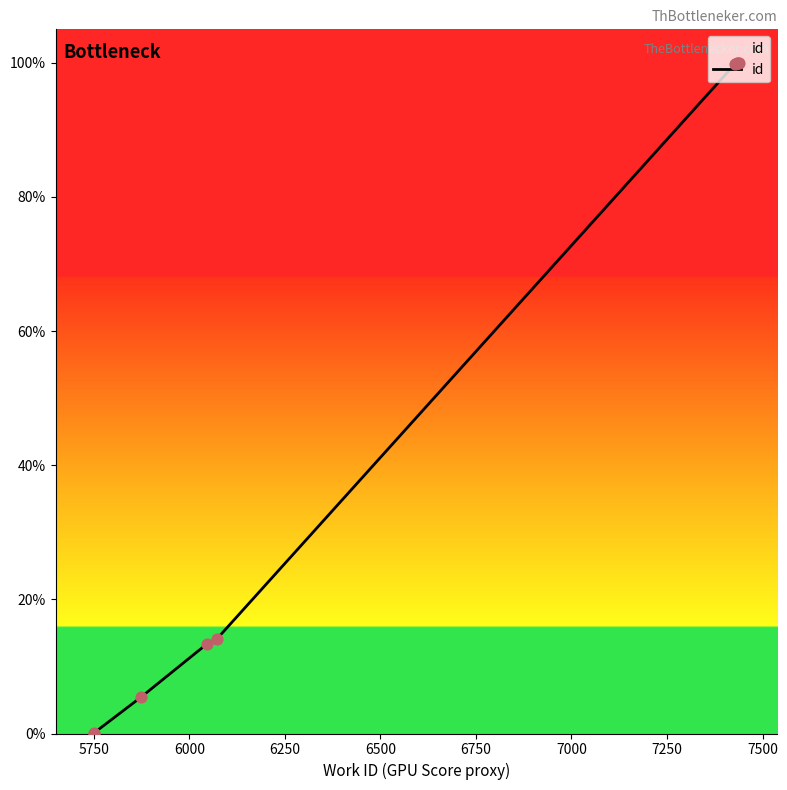

Which has a higher value, 7250 or 6000?

7250